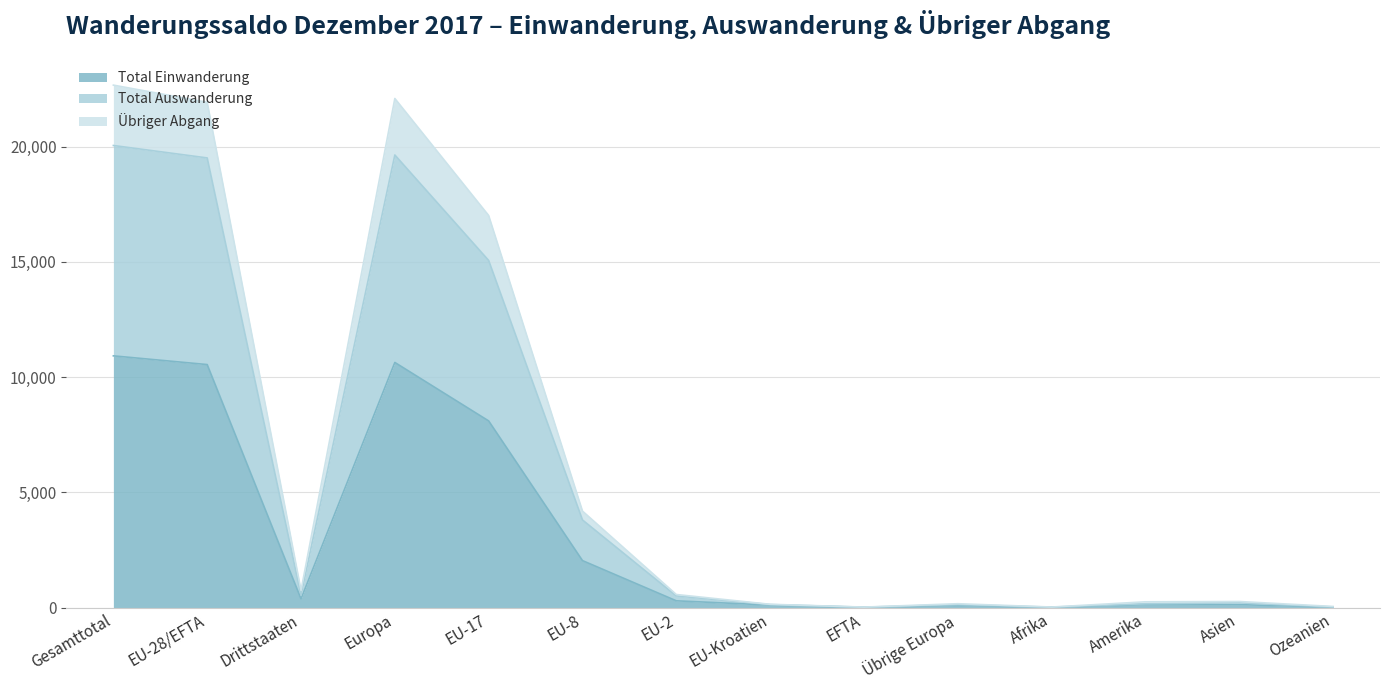

At which category does Total Einwanderung reach its first local peak?

Europa